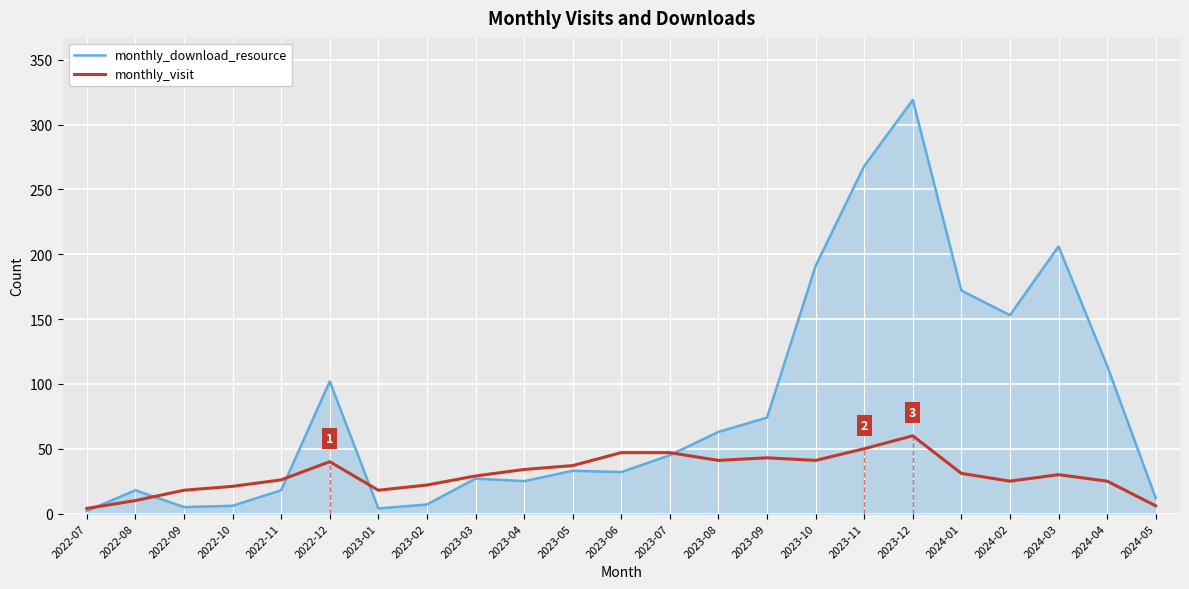

What is the sum of the monthly_download_resource values at 2024-03 and 2023-09?

280